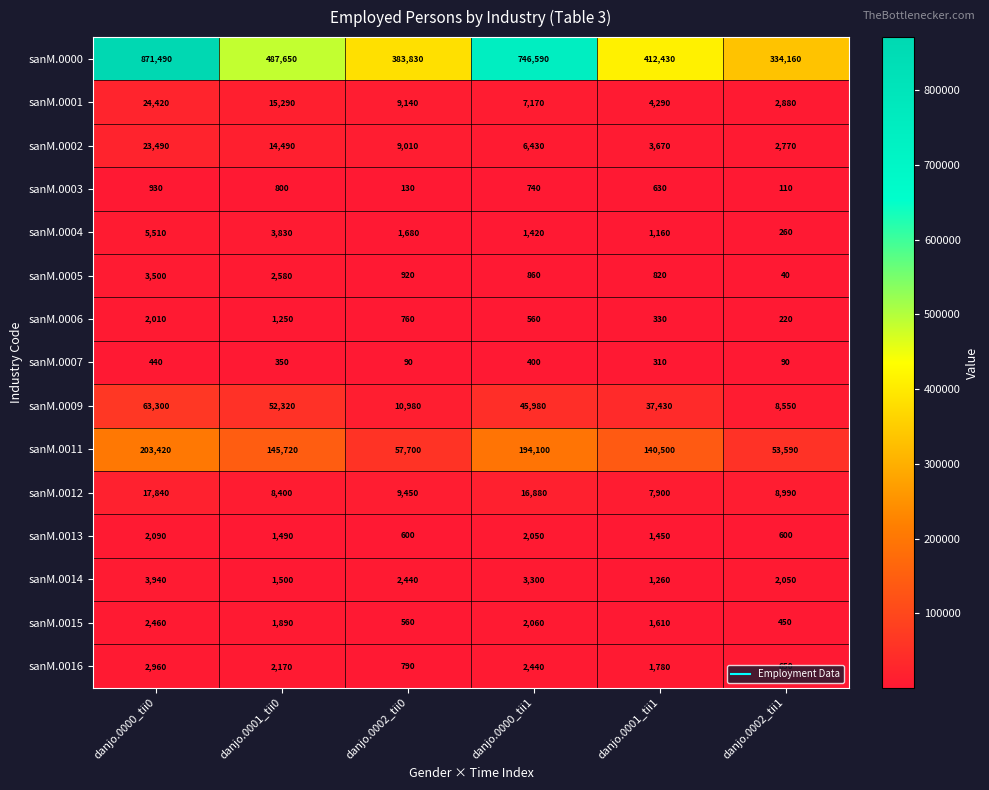

What is the average value of the sanM.0007 series?

280